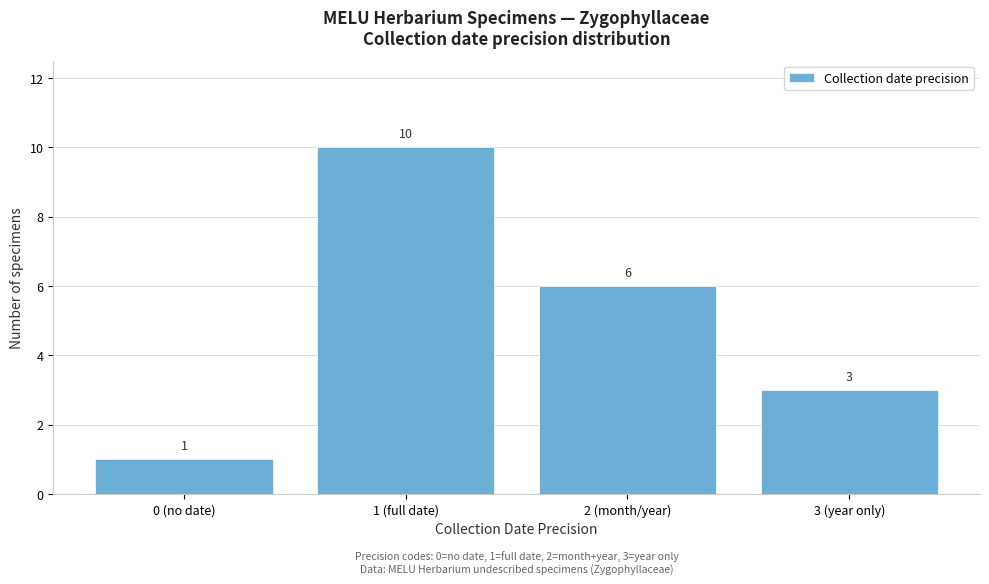

Reading left to right, extract all data points from this chart.

0 (no date)=1	1 (full date)=10	2 (month/year)=6	3 (year only)=3